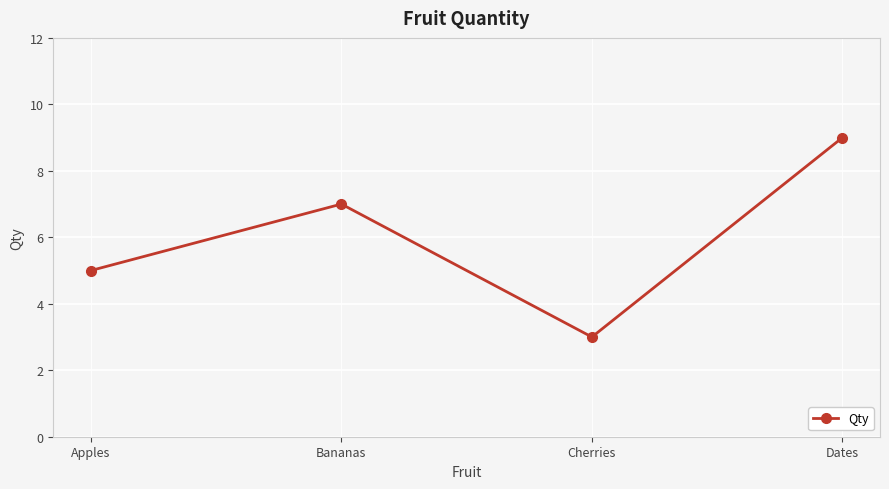

List the labels in order of value, smallest first.

Cherries, Apples, Bananas, Dates